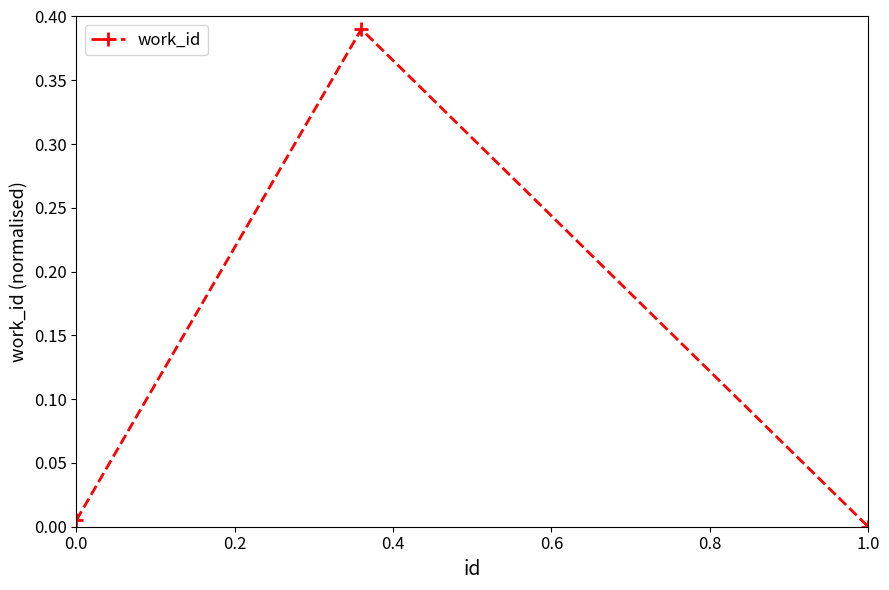

The value at 1.0 is 0.3. True or false?

False